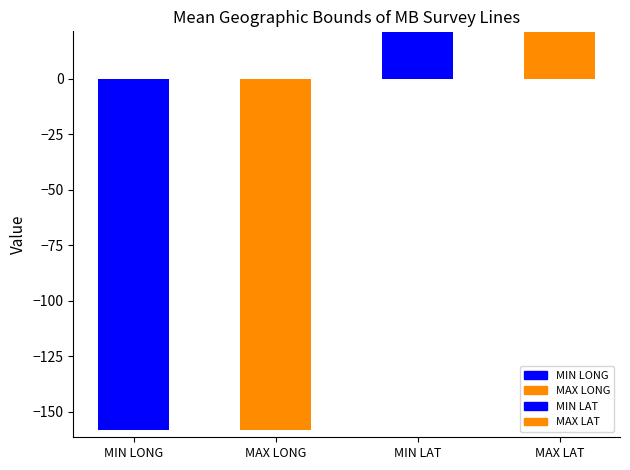

The value at MAX LAT is 36.1. True or false?

False